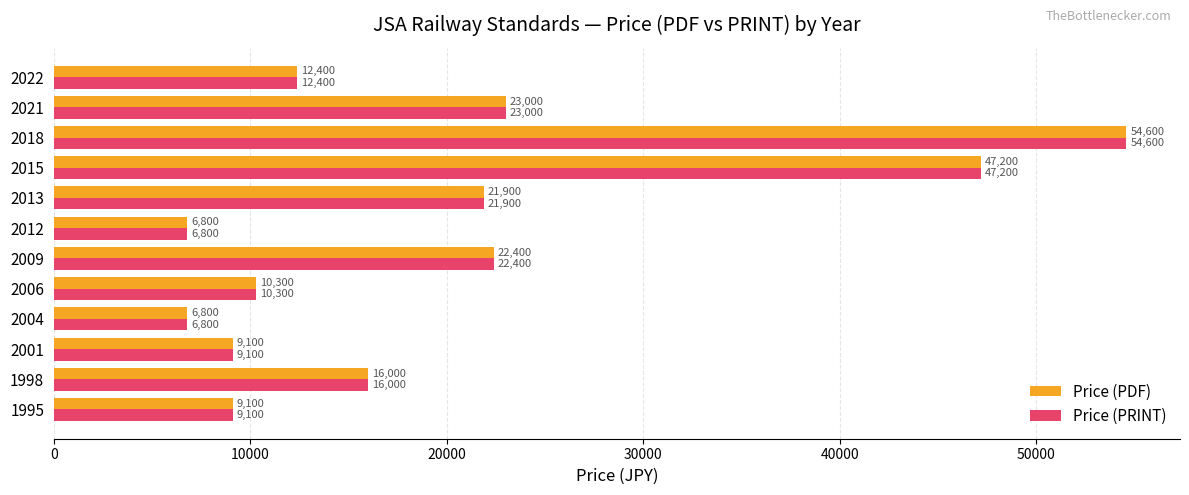

The value of Price (PRINT) at 2021 is 23000. True or false?

True